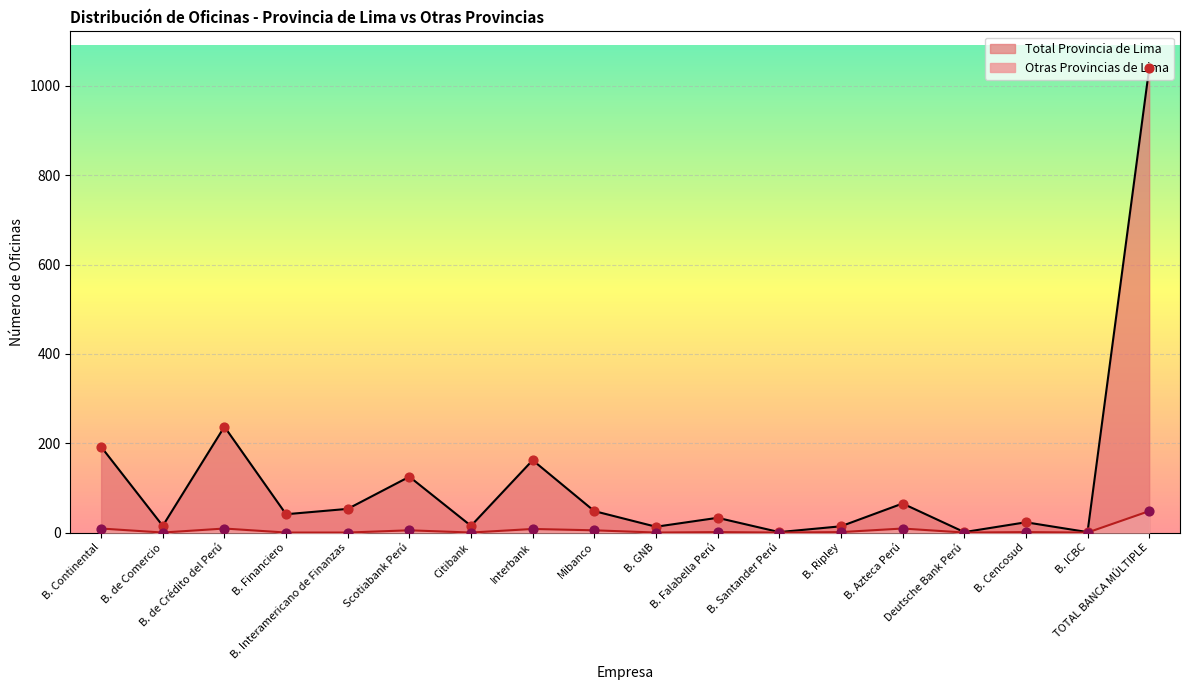

Which series has the largest total across all categories?

Total Provincia de Lima